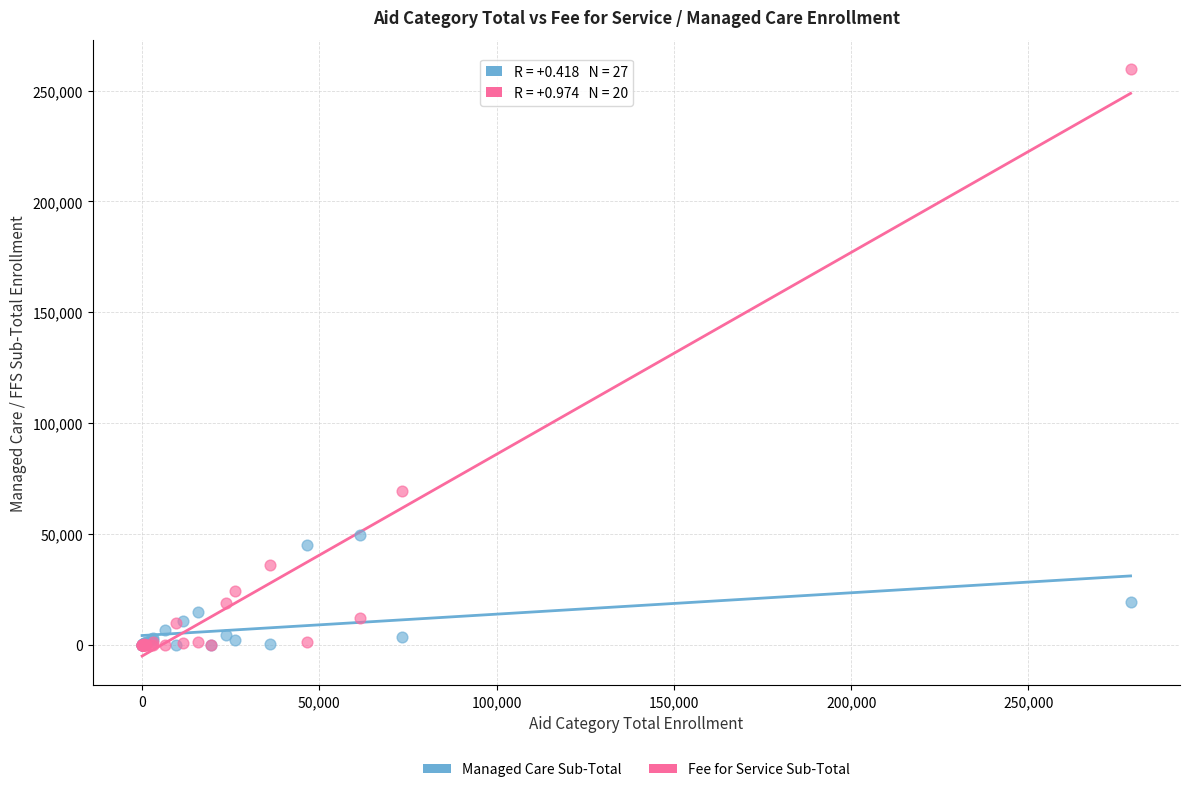

In the Fee for Service Sub-Total series, what Y value is closest to 129844?

69522